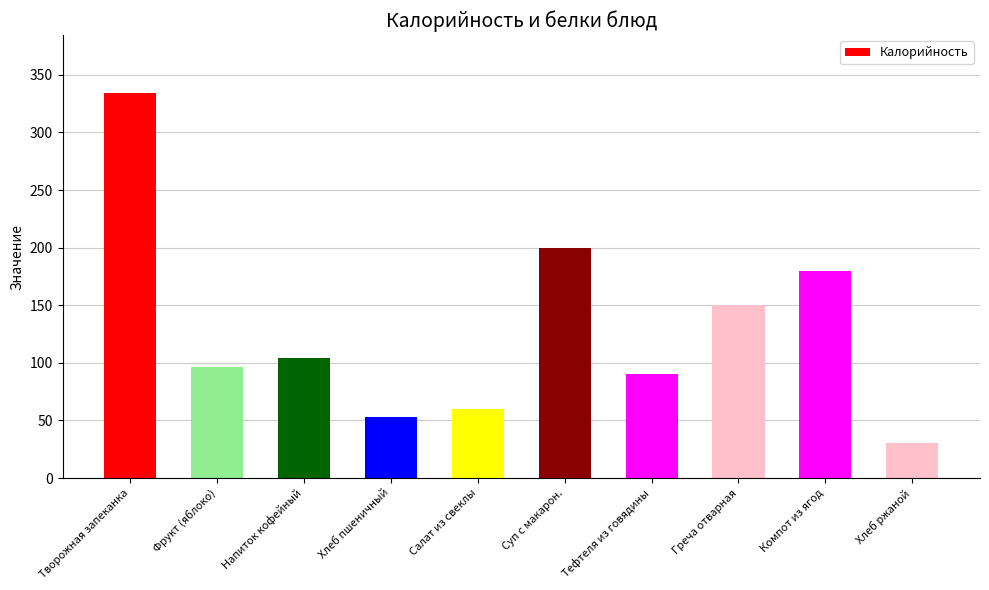

True or false: the data shows 111.8 at Суп с макарон..

False